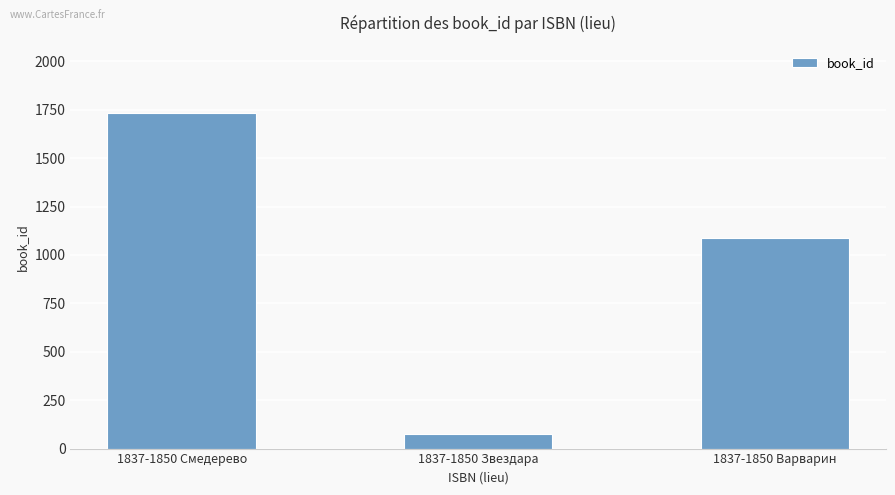

What position from the right is 1837-1850 Звездара?

2